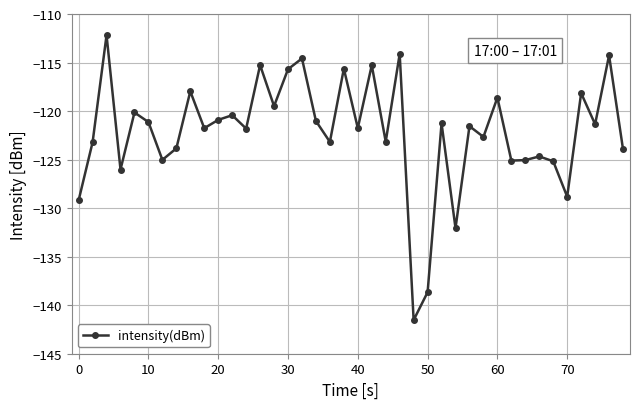

What is the difference between the maximum and minimum values?

29.4